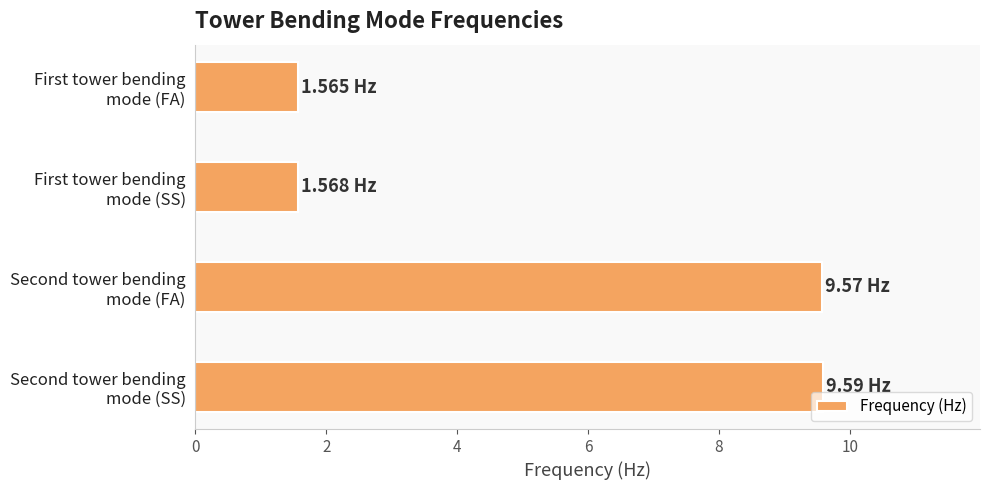

What is the difference between the maximum and second lowest values?

8.0